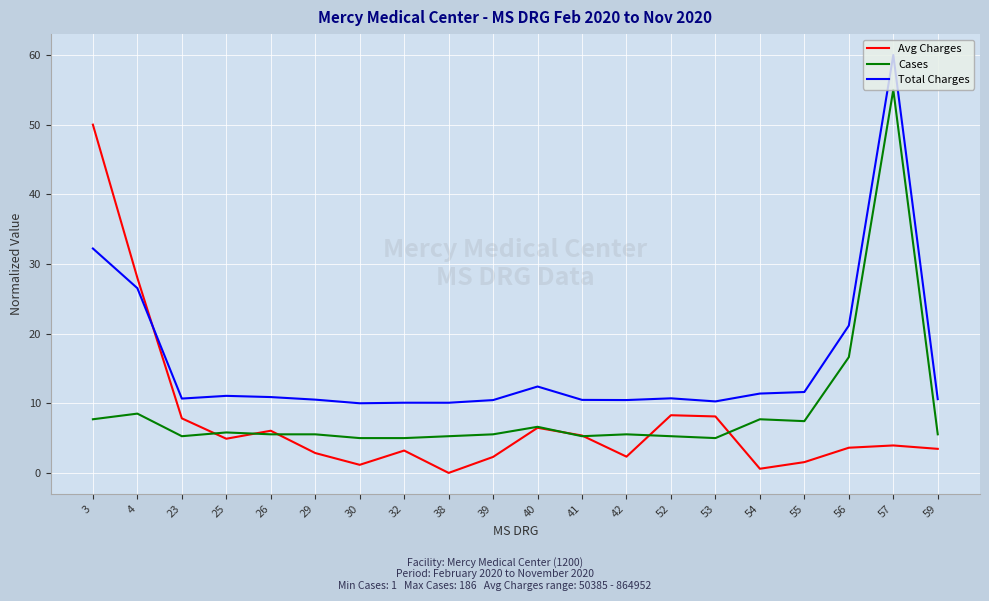

Which category has the highest value in the Avg Charges series?

3